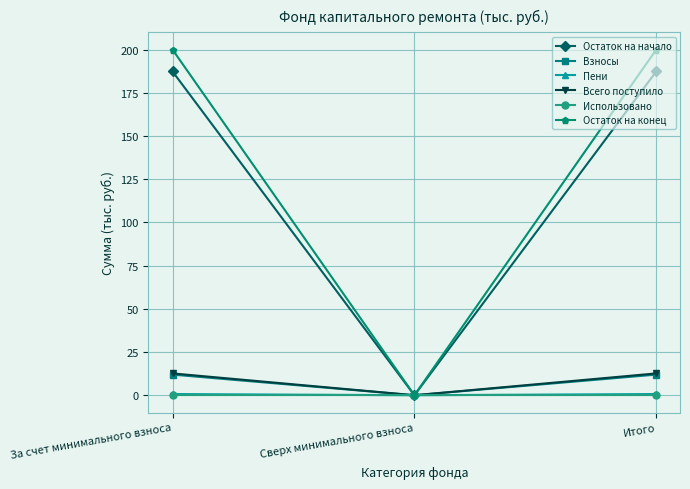

What is the total value across all series at За счет минимального взноса?

412.5